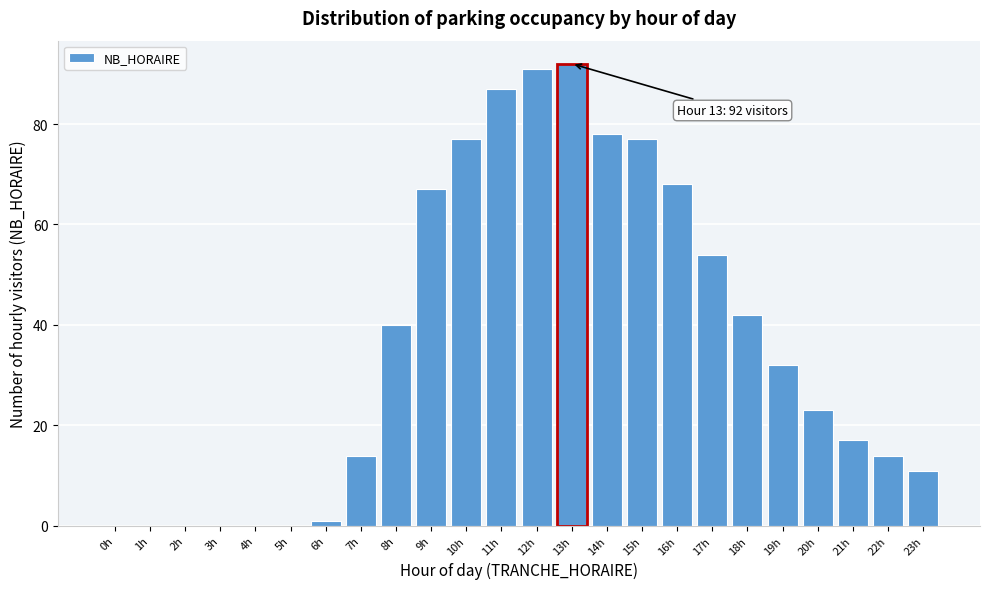

Reading left to right, list all the values displayed in this chart.

0h=0	1h=0	2h=0	3h=0	4h=0	5h=0	6h=1	7h=14	8h=40	9h=67	10h=77	11h=87	12h=91	13h=92	14h=78	15h=77	16h=68	17h=54	18h=42	19h=32	20h=23	21h=17	22h=14	23h=11